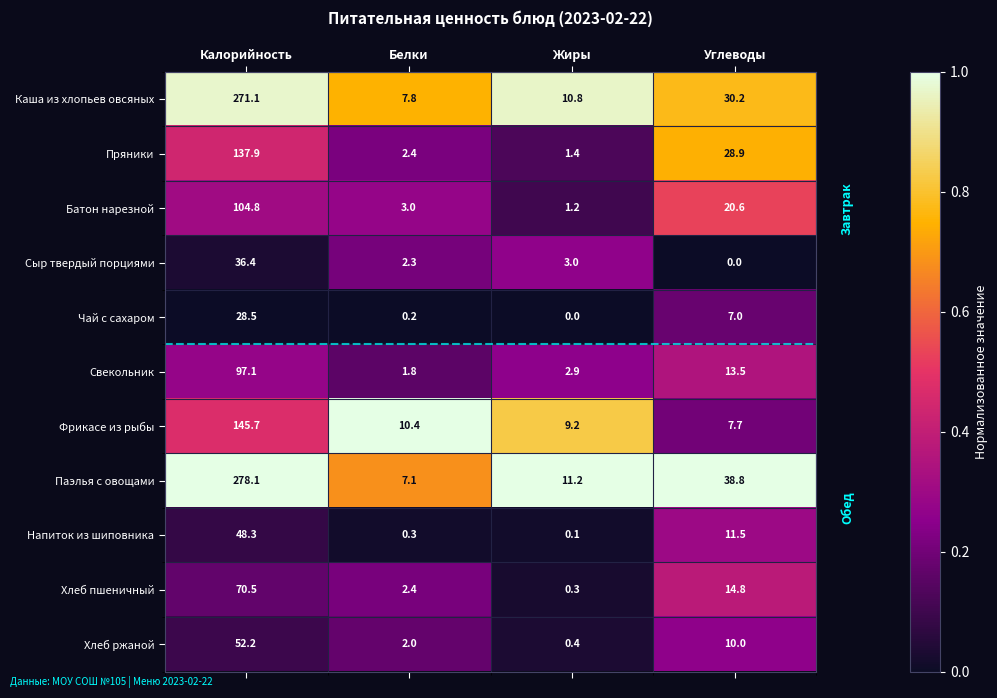

At which category is the sum across all series the highest?

Калорийность